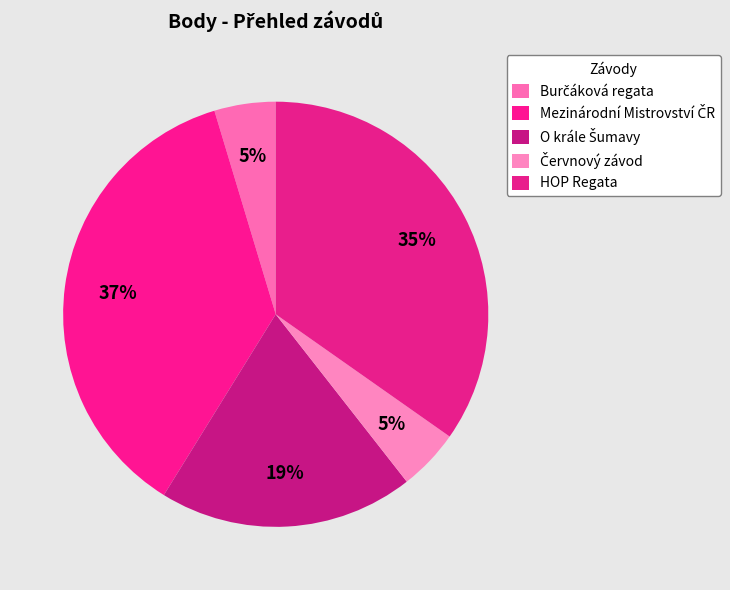

How many slices are in this pie chart?

5